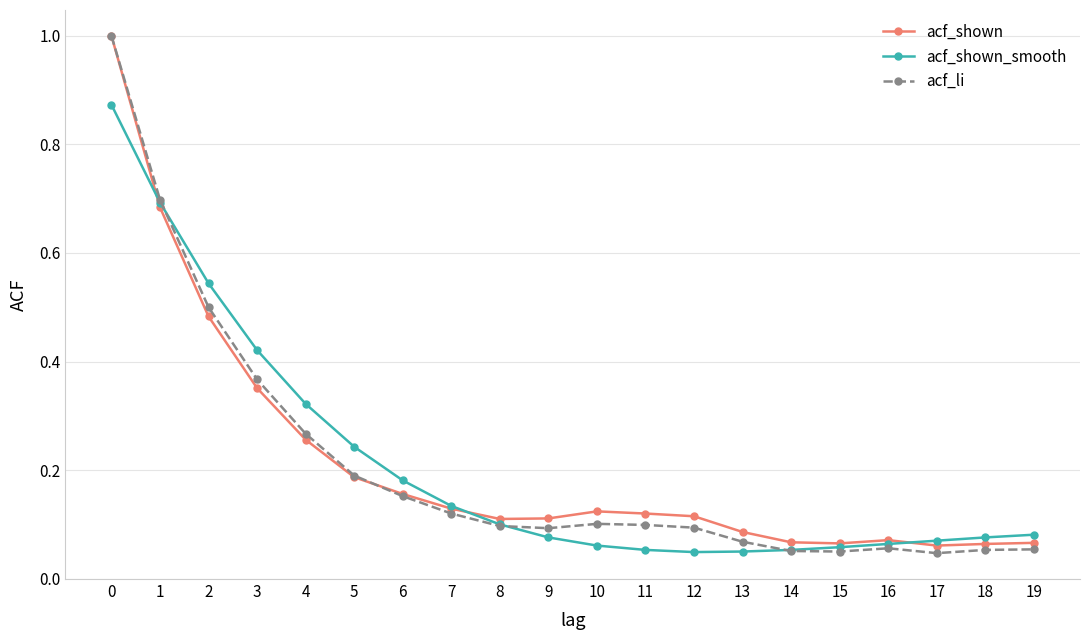

Is the value of acf_li at 14 greater than the value of acf_shown at 5?

No